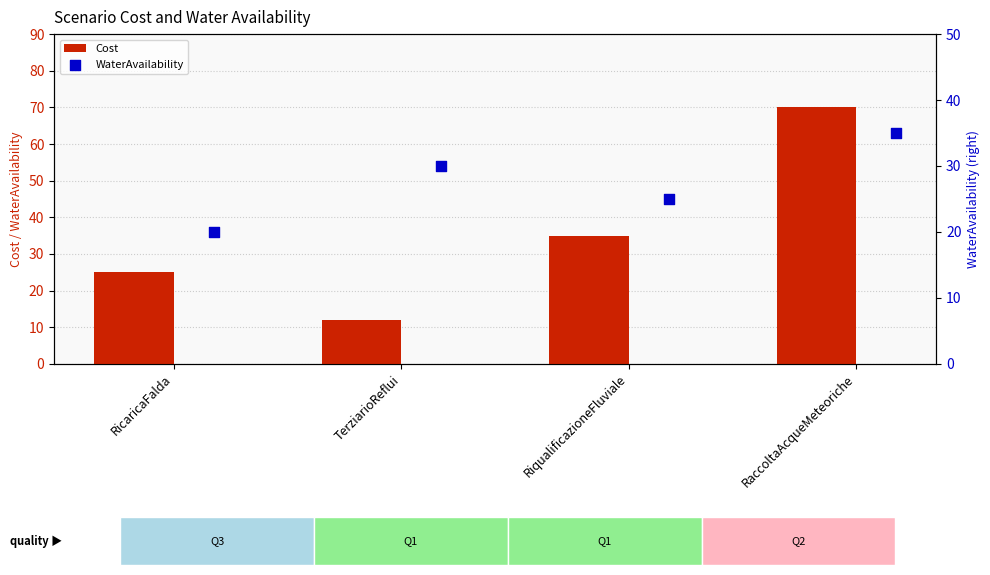

What are all the series names shown in the legend?

Cost, WaterAvailability